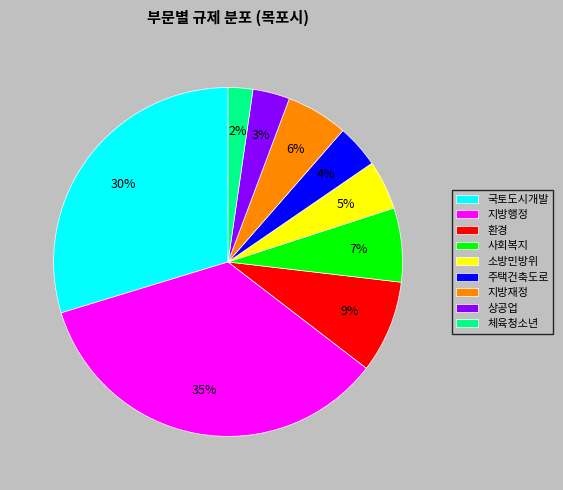

The 환경 slice represents 9% of the pie. True or false?

True